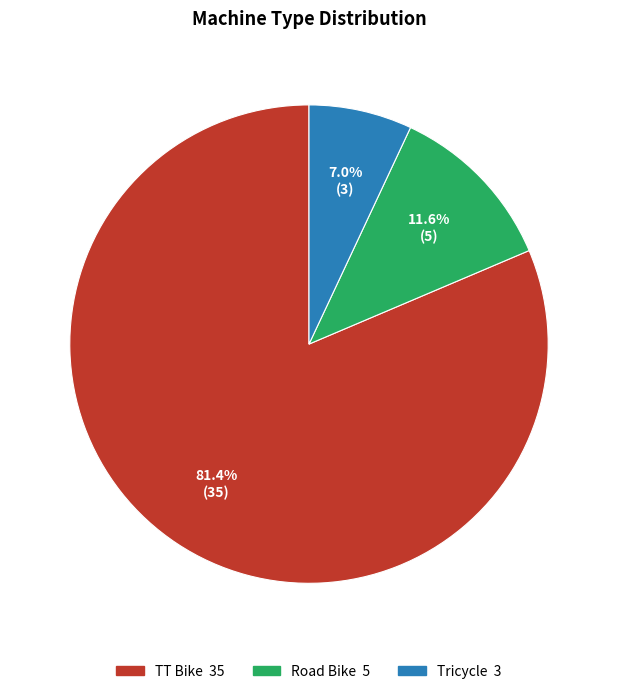

Which slice represents more than half of the pie?

TT Bike